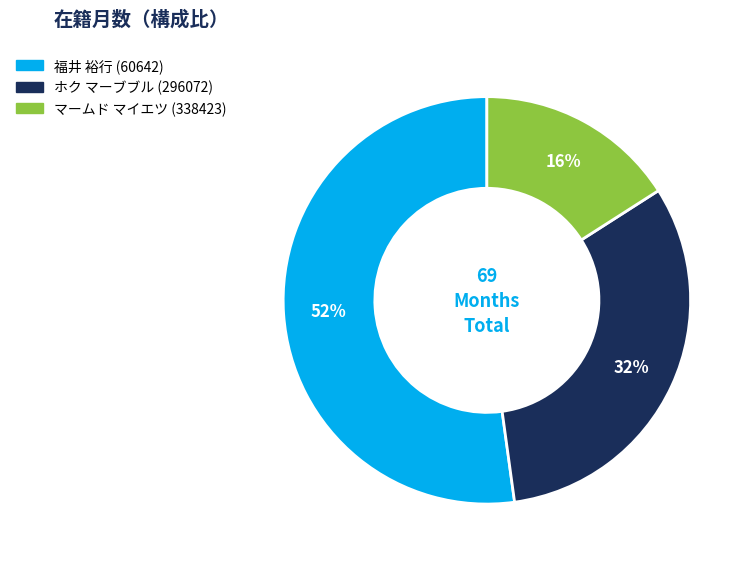

Count the number of slices in the pie.

3